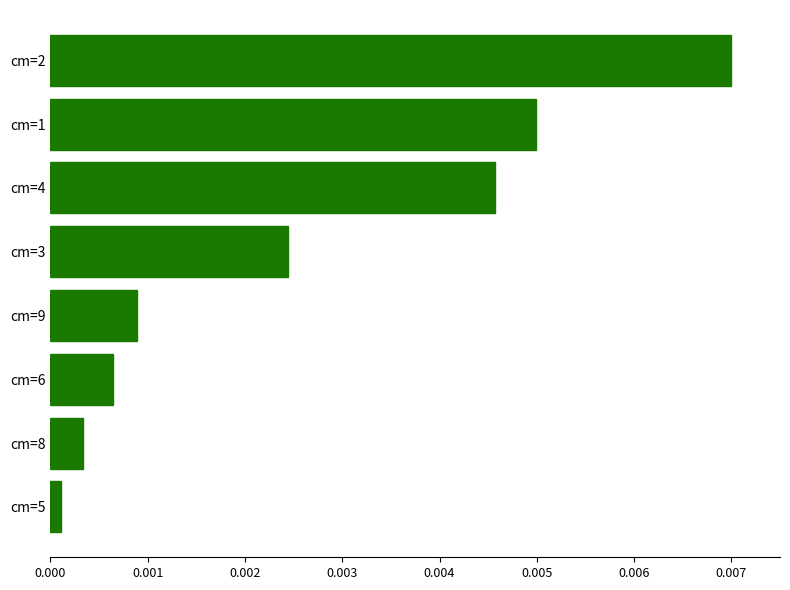

Which category has the highest value across all series?

cm=2